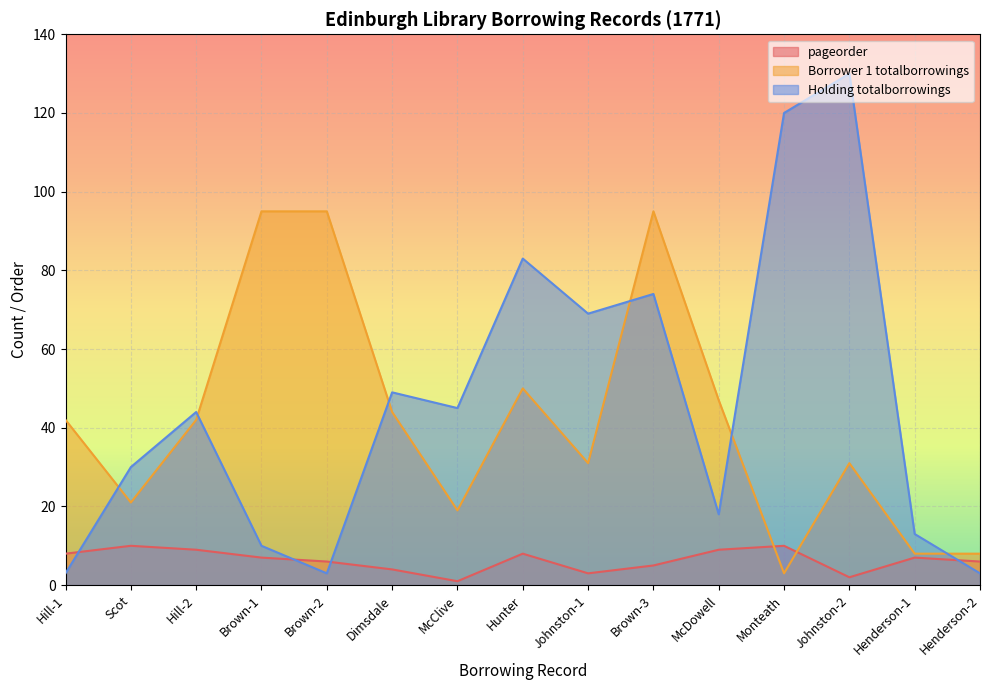

What is the label of the 12th point from the left?

Monteath